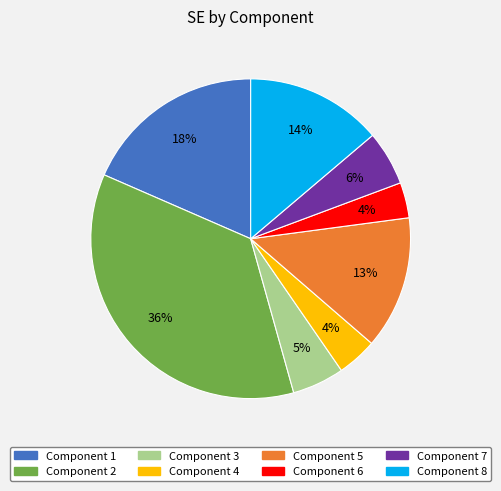

To the nearest percent, what percentage of the pie is Component 8?

14%